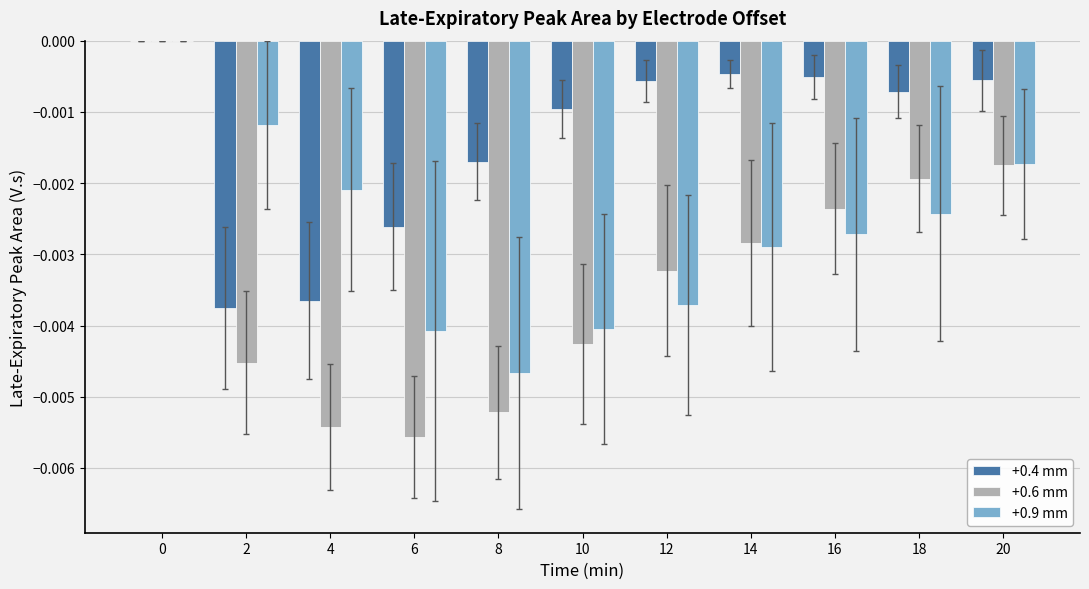

Is the value of +0.4 mm at 6 greater than the value of +0.6 mm at 8?

Yes